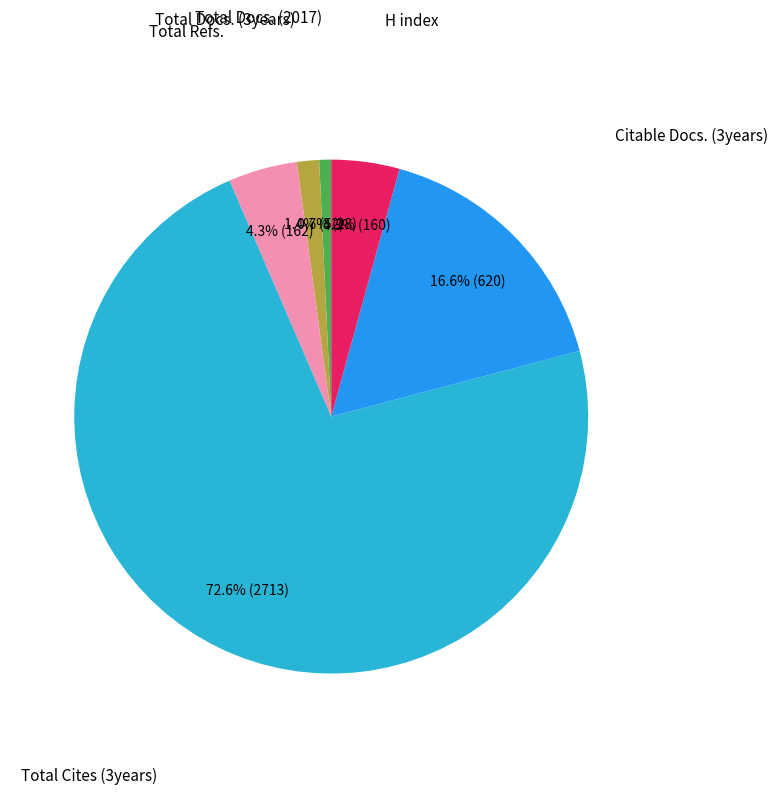

Does any single category account for the majority?

Yes